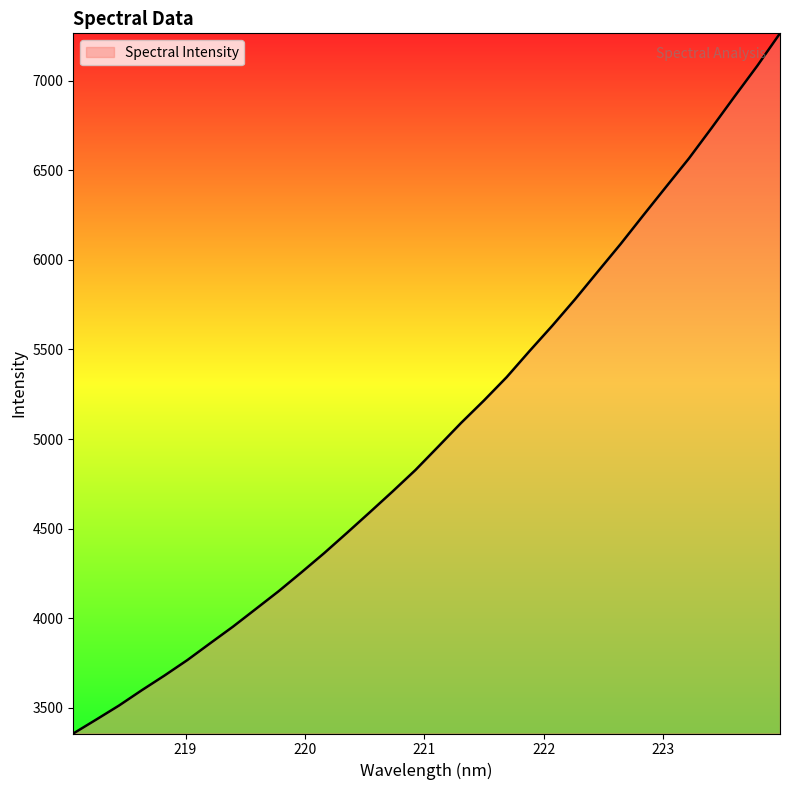

What is the greatest value displayed?

7264.1